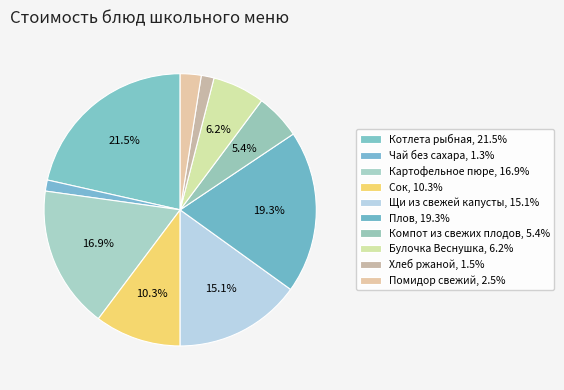

How many segments does this pie chart have?

10